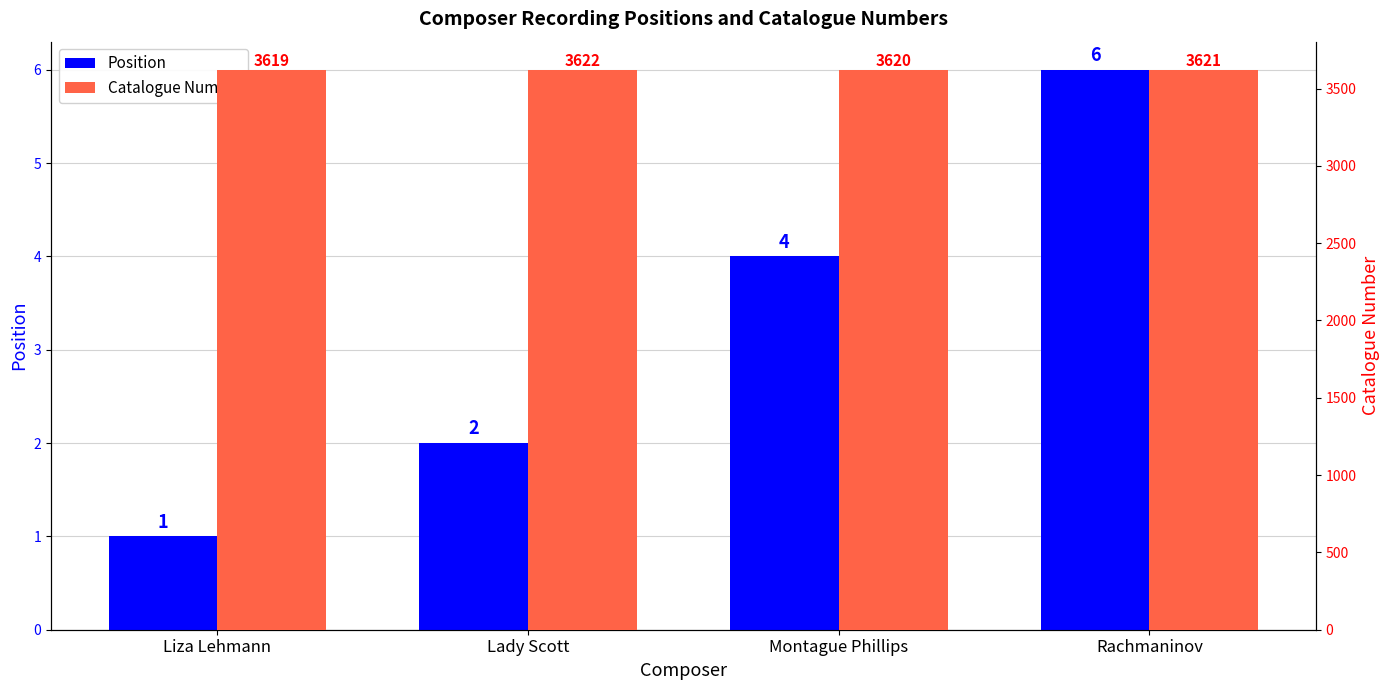

List the labels in order of Position value, smallest first.

Liza Lehmann, Lady Scott, Montague Phillips, Rachmaninov